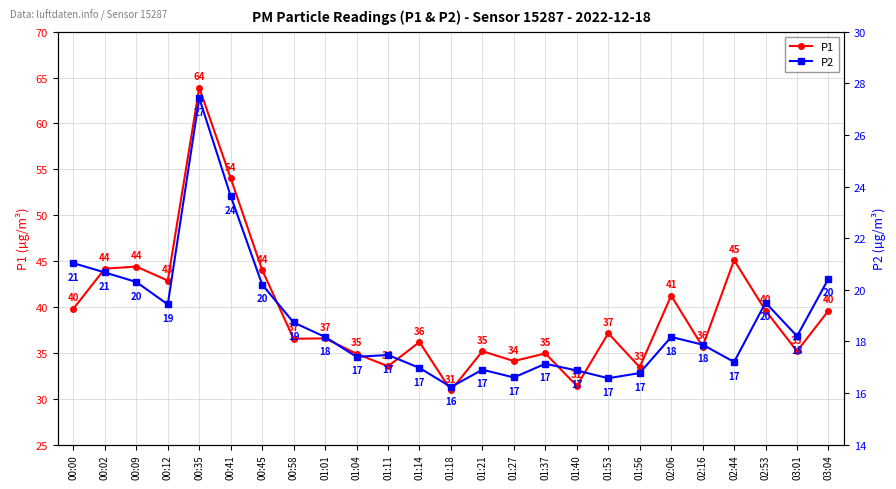

Is the value of P2 at 03:04 greater than the value of P1 at 00:09?

No